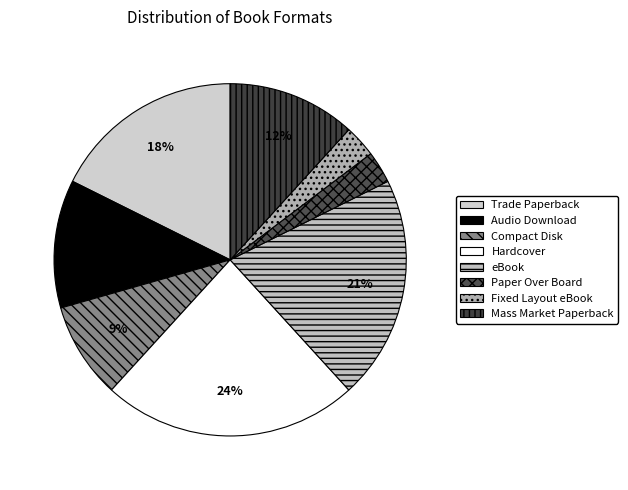

What is the smallest slice in the pie chart?

Paper Over Board